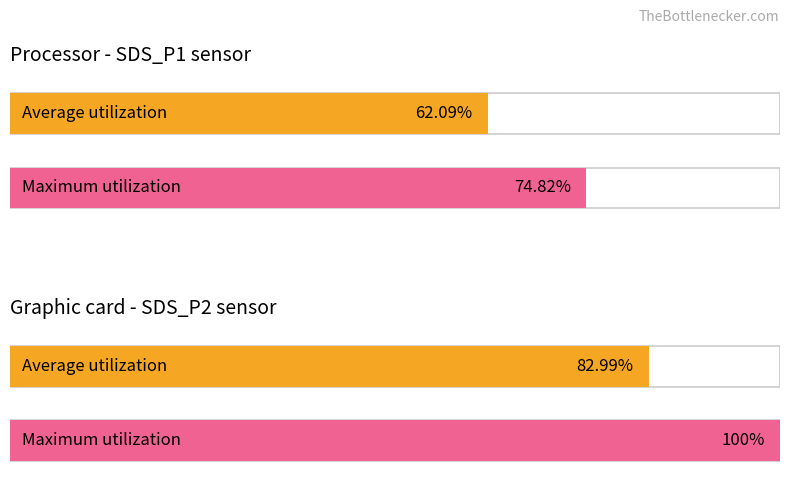

What are all the series names shown in the legend?

Average utilization, Maximum utilization